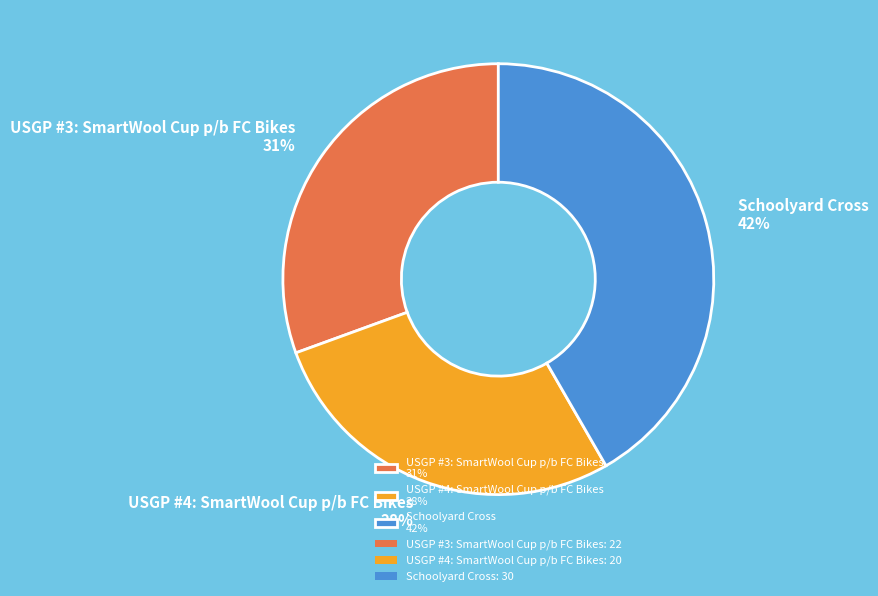

Does USGP #4: SmartWool Cup p/b FC Bikes account for over 50% of the chart?

No